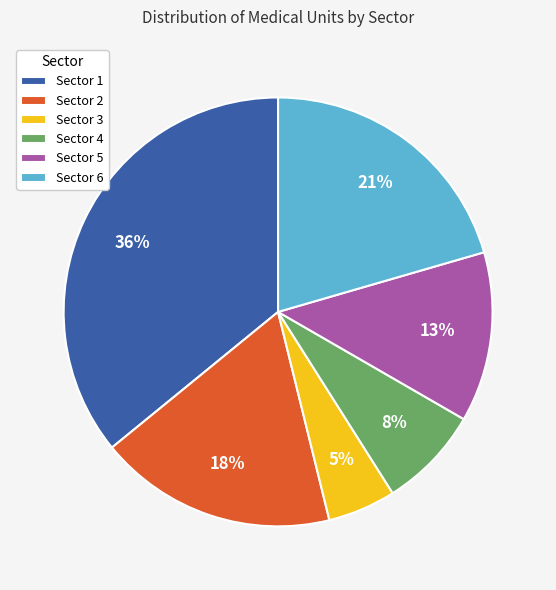

Rank the categories by value from highest to lowest.

Sector 1, Sector 6, Sector 2, Sector 5, Sector 4, Sector 3